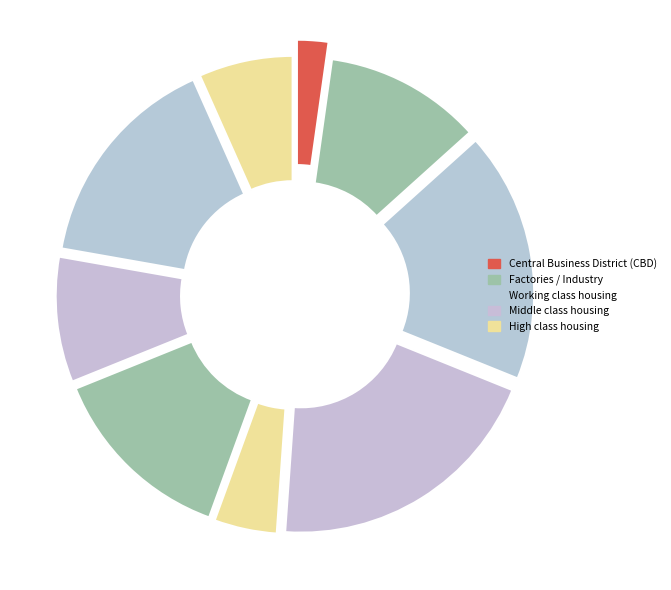

How many slices are in this pie chart?

9